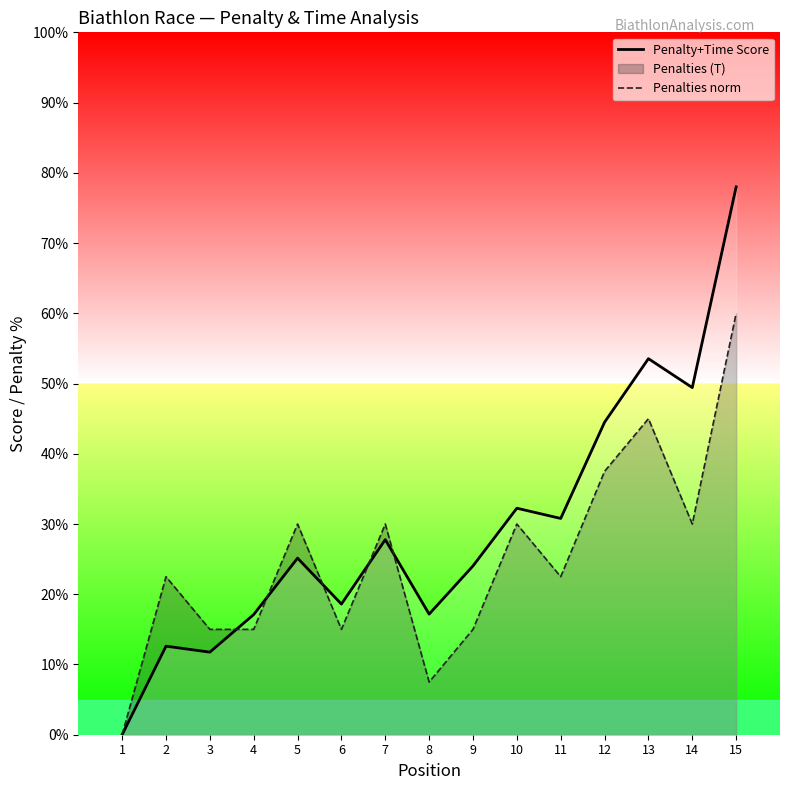

What is the maximum value for Penalty+Time Score?

78.0